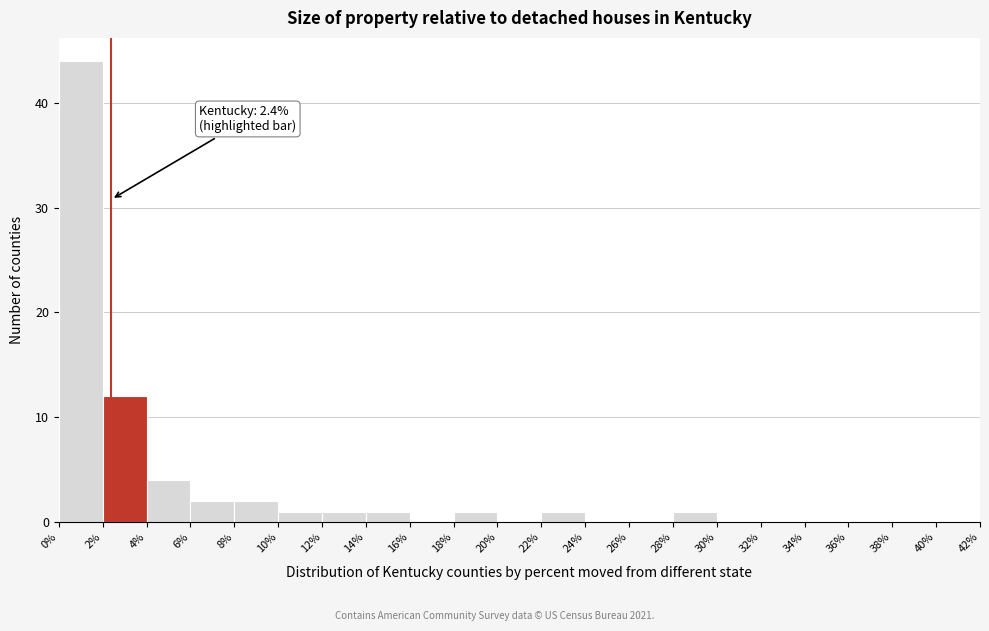

Which range on the x-axis has the tallest bar?

0% to 2%